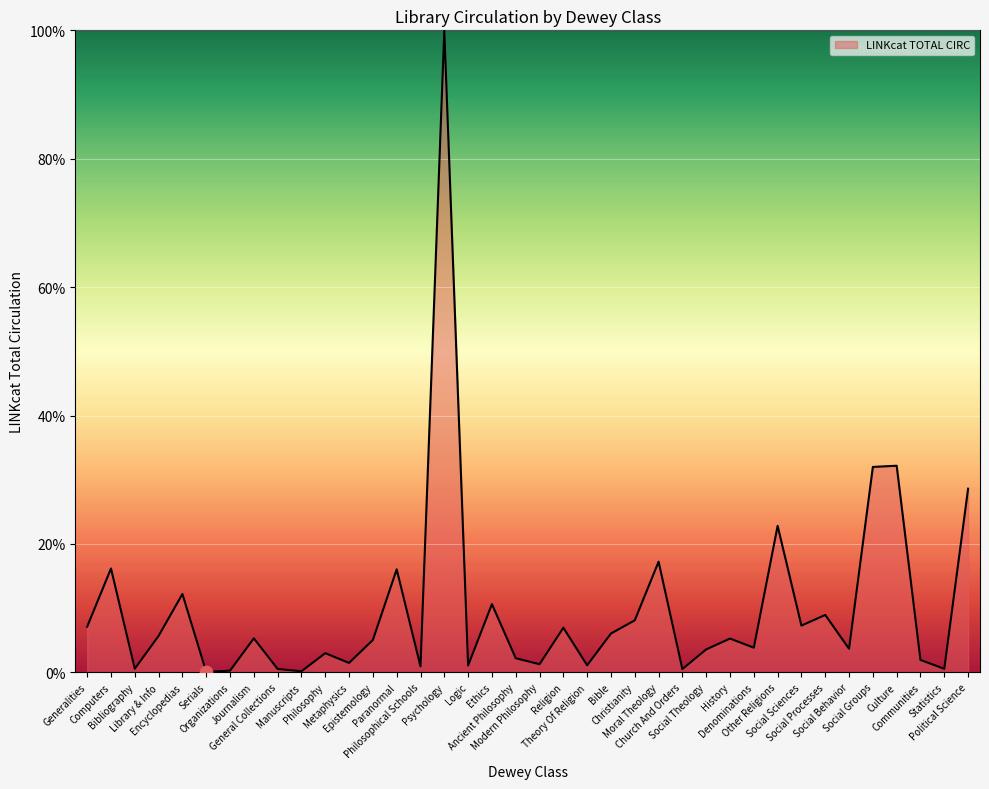

What is the change in value from Computers to Manuscripts?

-16.0